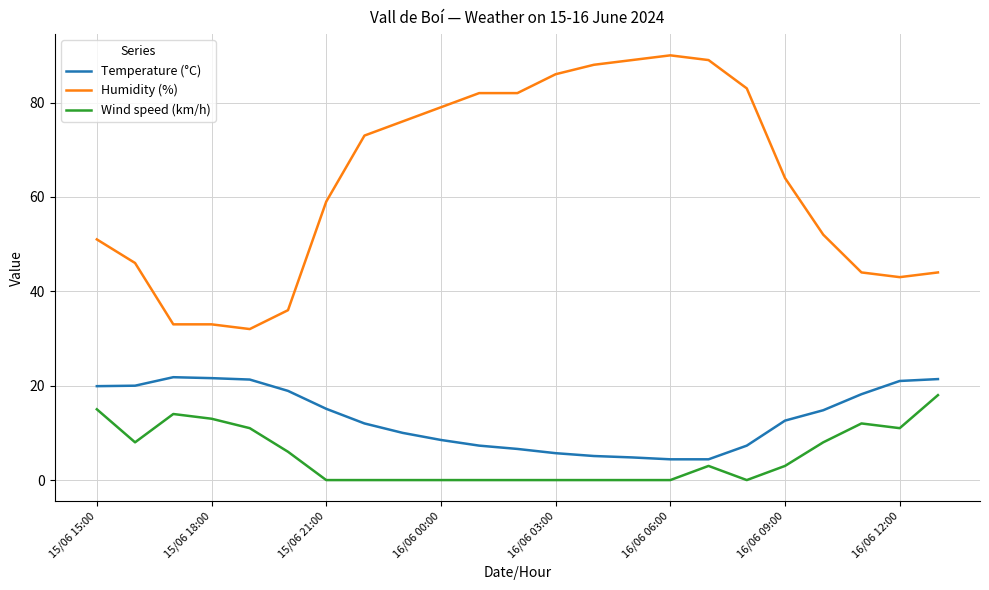

In Wind speed (km/h), how many points are higher than both neighbors (excluding endpoints)?

3